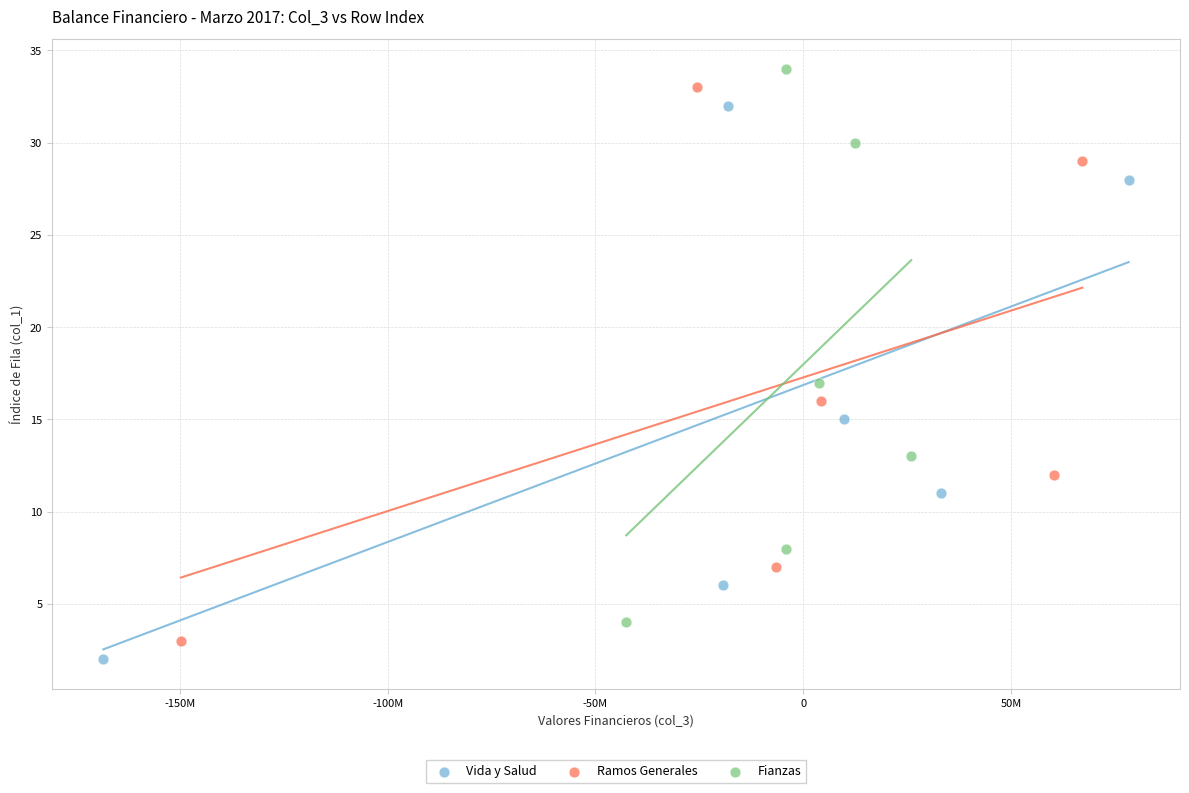

What are all the series names shown in the legend?

Vida y Salud, Ramos Generales, Fianzas